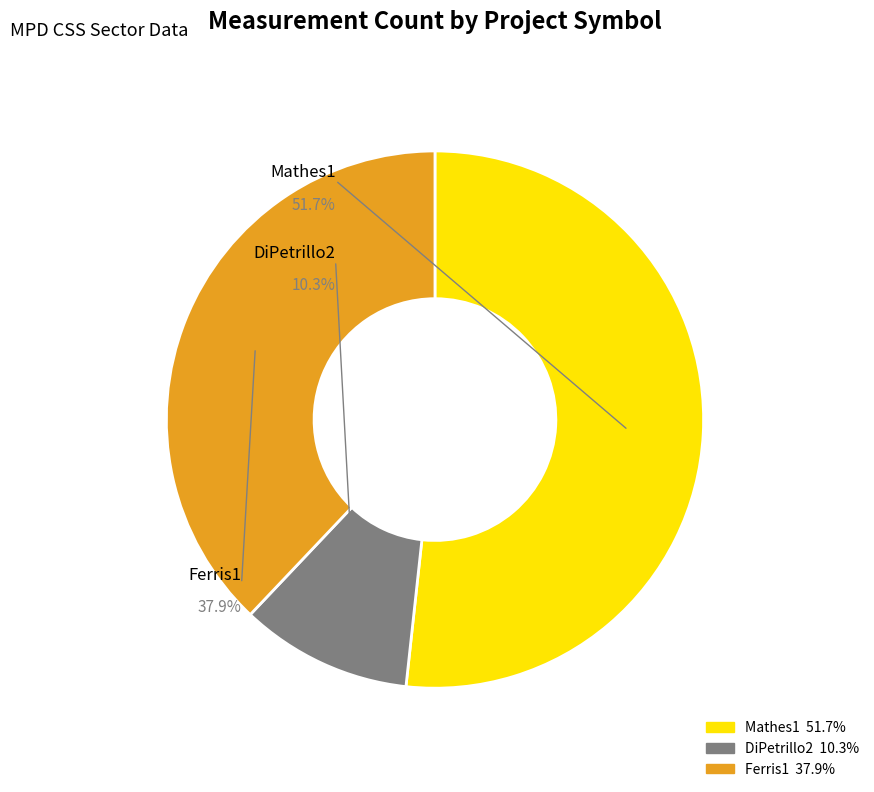

How many slices are in this pie chart?

3